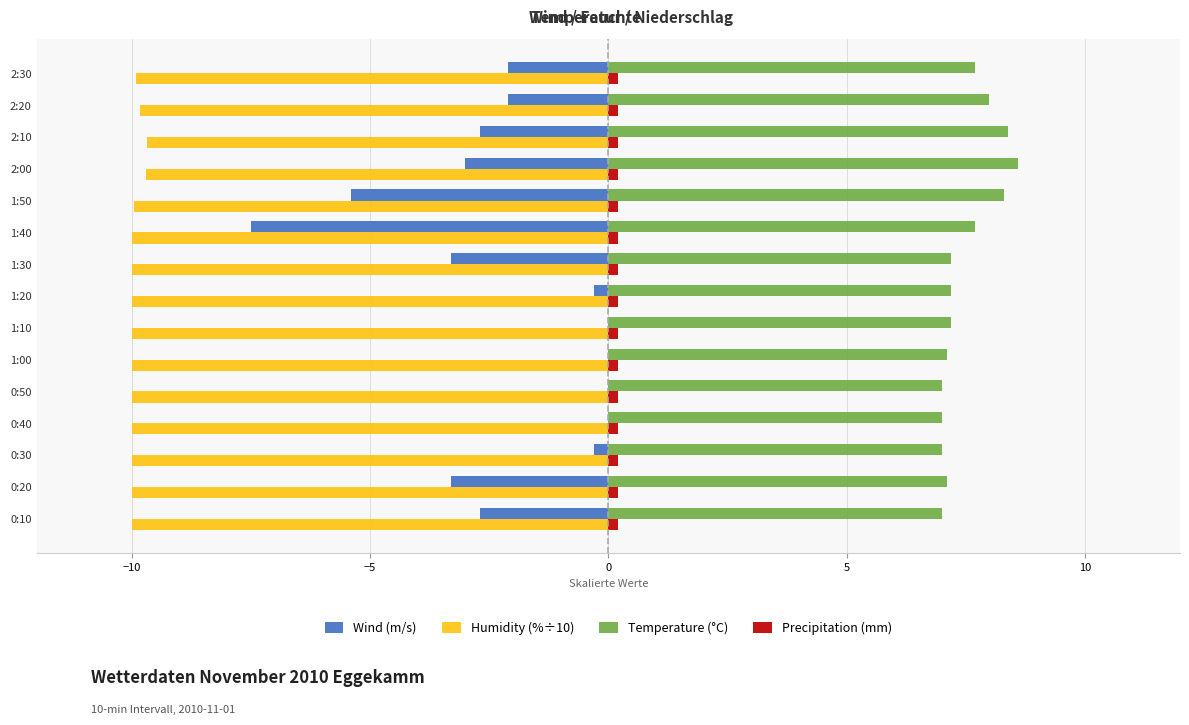

What is the maximum value shown in the chart?

8.6